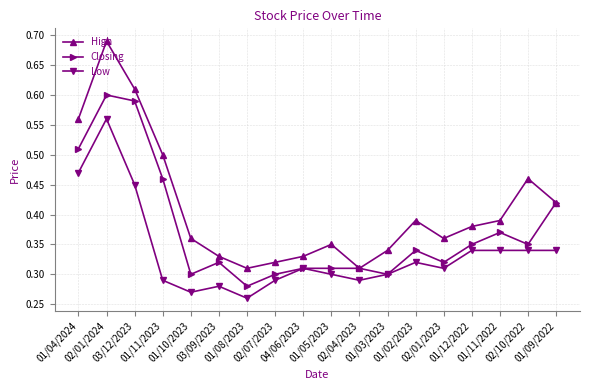

What is the difference between the highest and lowest values at 01/04/2024?

0.1